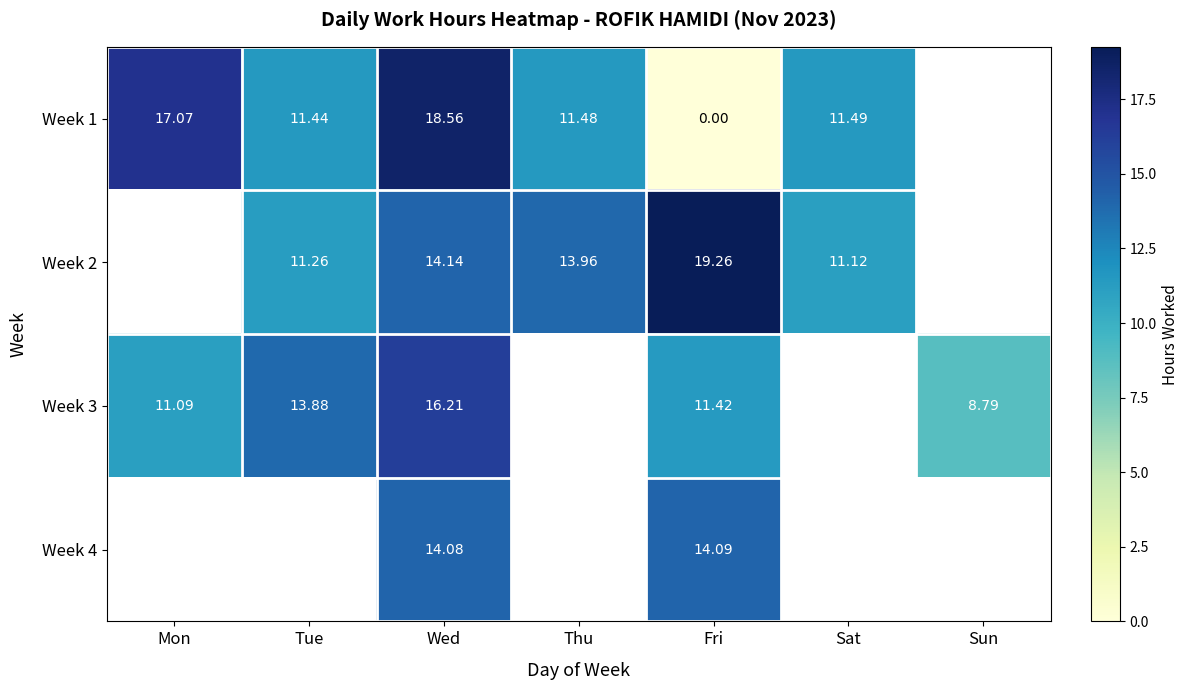

Is the value of Week 1 at Thu greater than the value of Week 4 at Wed?

No